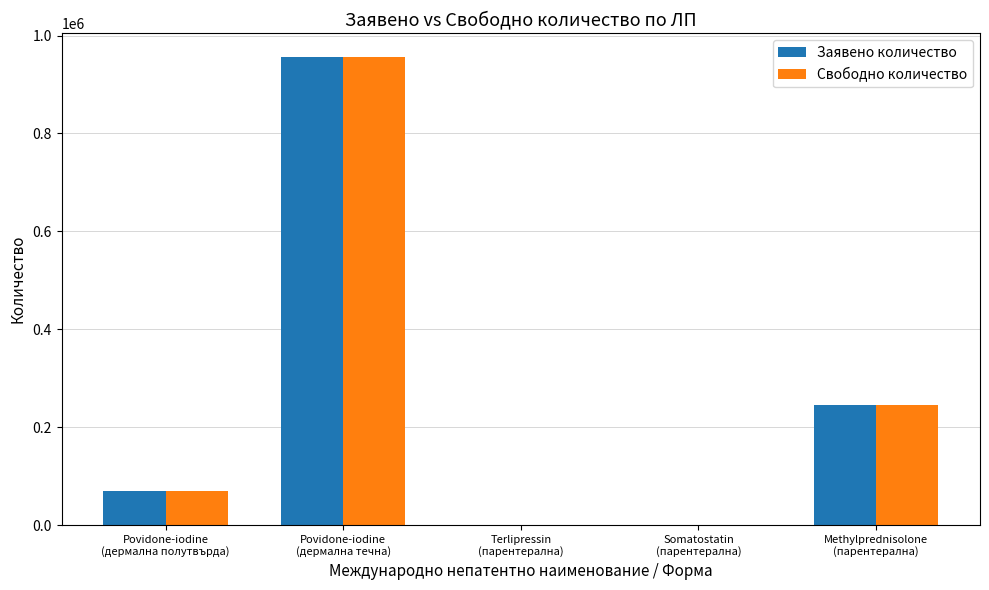

What is the maximum value shown in the chart?

957000